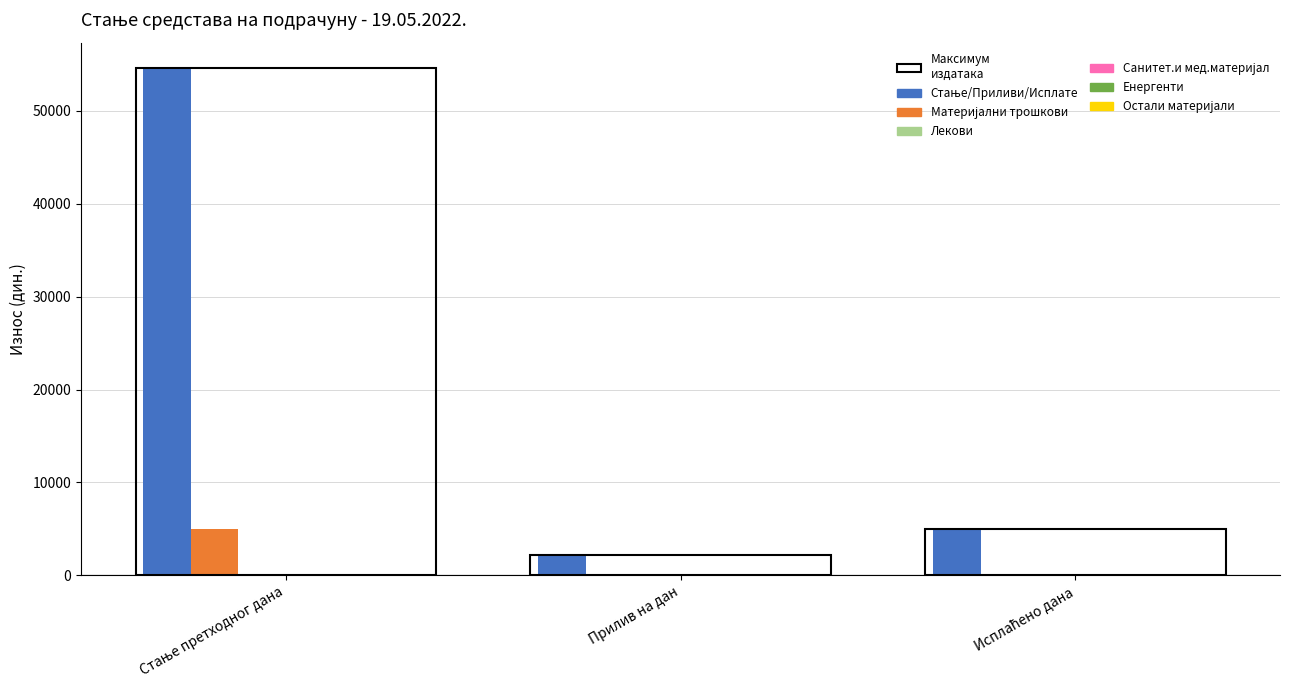

Reading left to right, extract all data points from this chart.

Стање/Приливи/Исплате: 54615.4	2250.0	5000.0
Материјални трошкови: 5000.0	0.0	0.0
Лекови: 0.0	0.0	0.0
Санитет.и мед.материјал: 0.0	0.0	0.0
Енергенти: 0.0	0.0	0.0
Остали материјали: 0.0	0.0	0.0